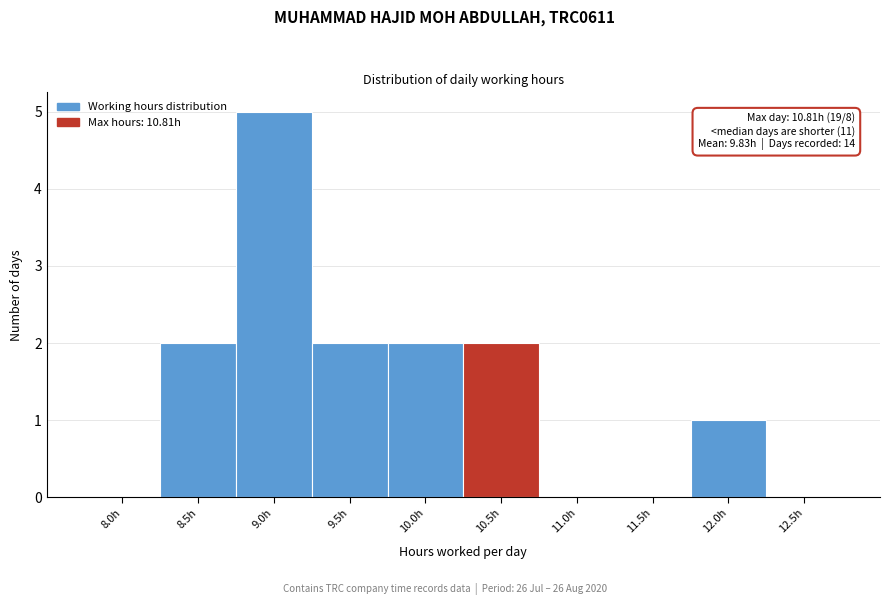

Reading left to right, extract all data points from this chart.

8.0h=0	8.5h=2	9.0h=5	9.5h=2	10.0h=2	10.5h=2	11.0h=0	11.5h=0	12.0h=1	12.5h=0